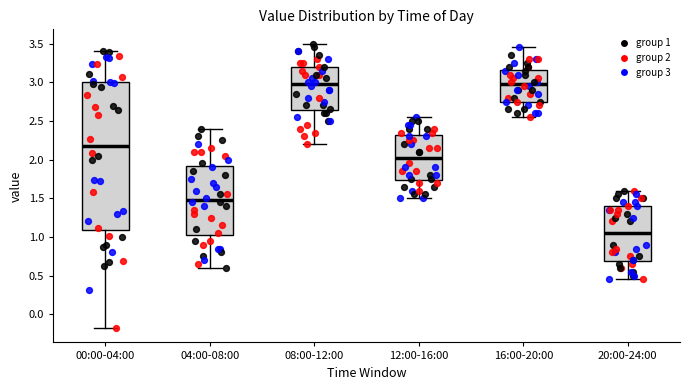

Reading left to right, read every box against the y-axis: the position of its median line, the range the box covers, and the ends of its whiskers. The values are not printed on the chart, so give them approximately, as read against the axis.

00:00-04:00: median 2.15, box 1.10 to 3.00, whiskers -0.20 to 3.40
04:00-08:00: median 1.50, box 1.05 to 1.90, whiskers 0.60 to 2.40
08:00-12:00: median 3.00, box 2.65 to 3.20, whiskers 2.20 to 3.50
12:00-16:00: median 2.05, box 1.75 to 2.30, whiskers 1.50 to 2.55
16:00-20:00: median 3.00, box 2.75 to 3.15, whiskers 2.55 to 3.45
20:00-24:00: median 1.05, box 0.70 to 1.40, whiskers 0.45 to 1.60